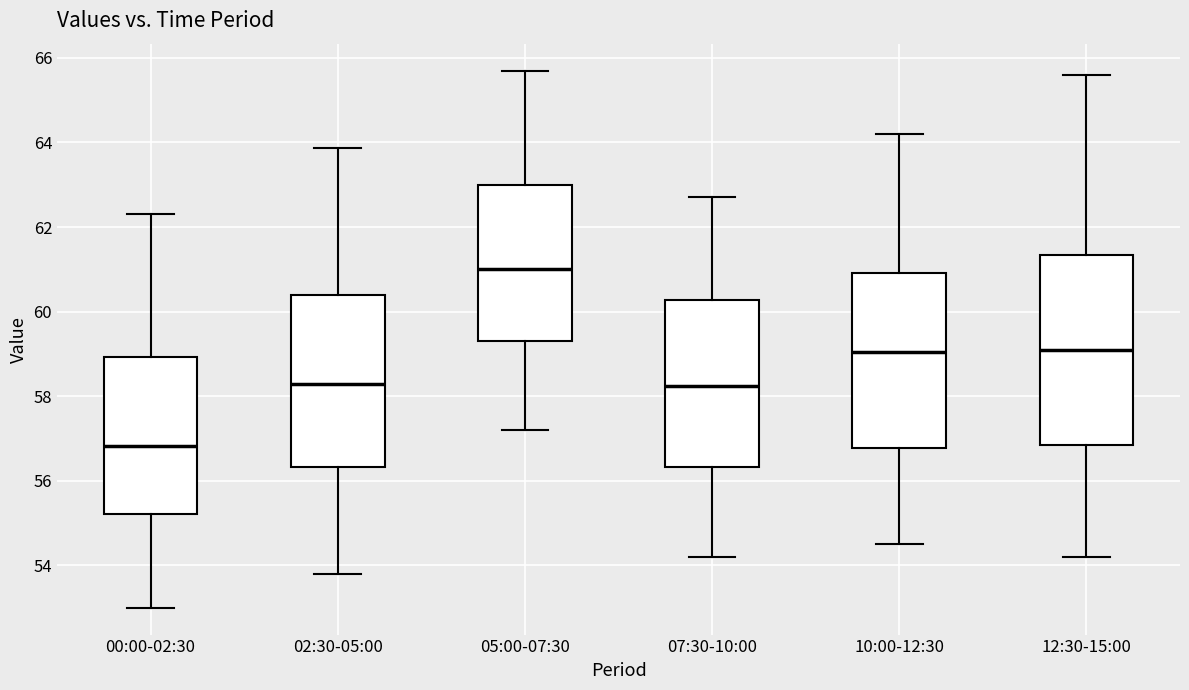

Reading left to right, read every box against the y-axis: the position of its median line, the range the box covers, and the ends of its whiskers. The values are not printed on the chart, so give them approximately, as read against the axis.

00:00-02:30: median 56.8, box 55.2 to 59.0, whiskers 53.0 to 62.4
02:30-05:00: median 58.2, box 56.4 to 60.4, whiskers 53.8 to 63.8
05:00-07:30: median 61.0, box 59.4 to 63.0, whiskers 57.2 to 65.8
07:30-10:00: median 58.2, box 56.4 to 60.2, whiskers 54.2 to 62.8
10:00-12:30: median 59.0, box 56.8 to 61.0, whiskers 54.6 to 64.2
12:30-15:00: median 59.2, box 56.8 to 61.4, whiskers 54.2 to 65.6